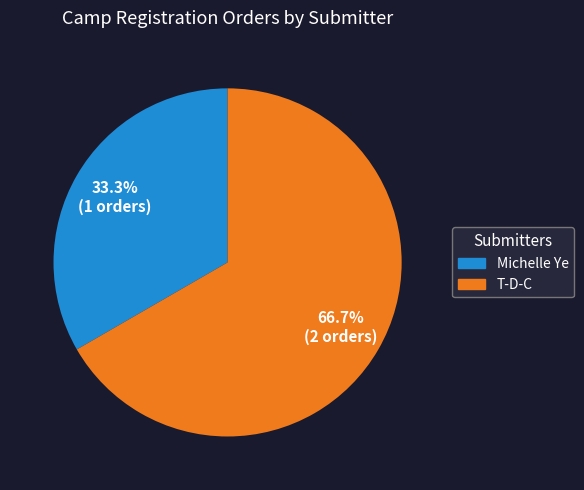

Which category has the smallest portion of the pie?

Michelle Ye